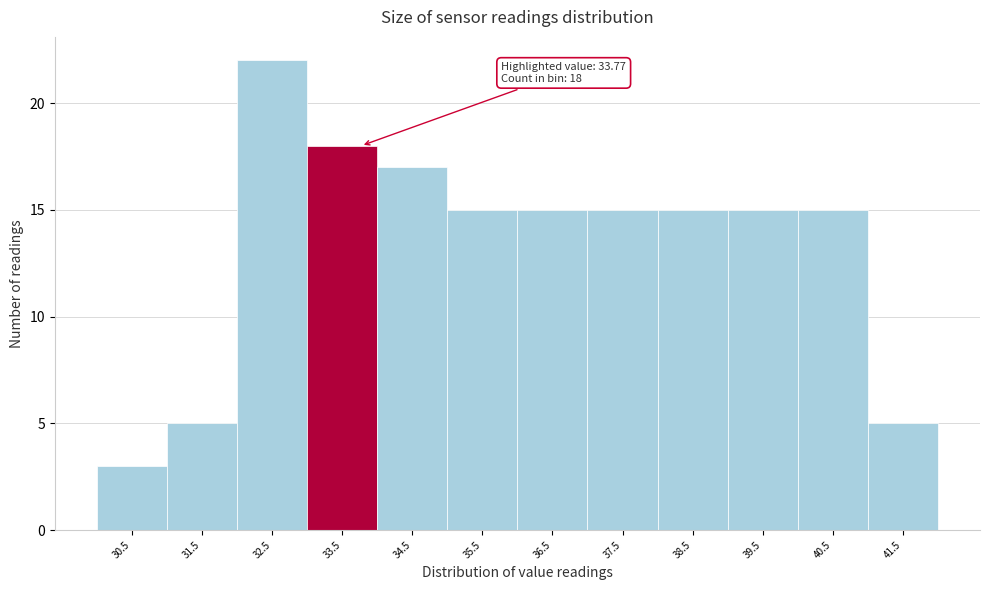

Over which range of the x-axis is the bar tallest?

32 to 33